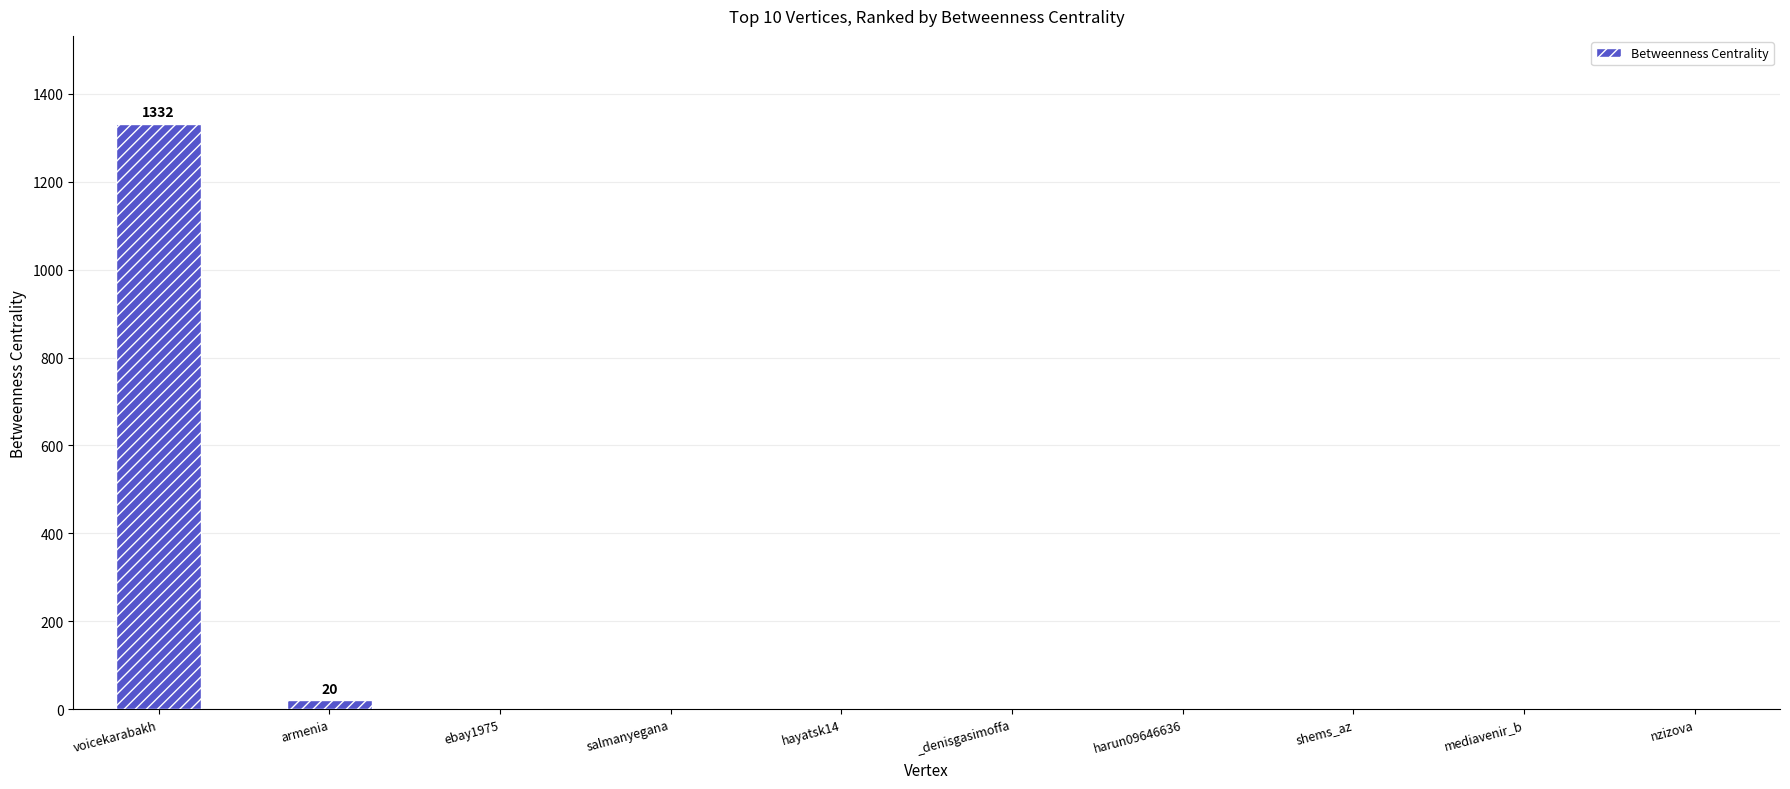

The value at hayatsk14 is -543. True or false?

False